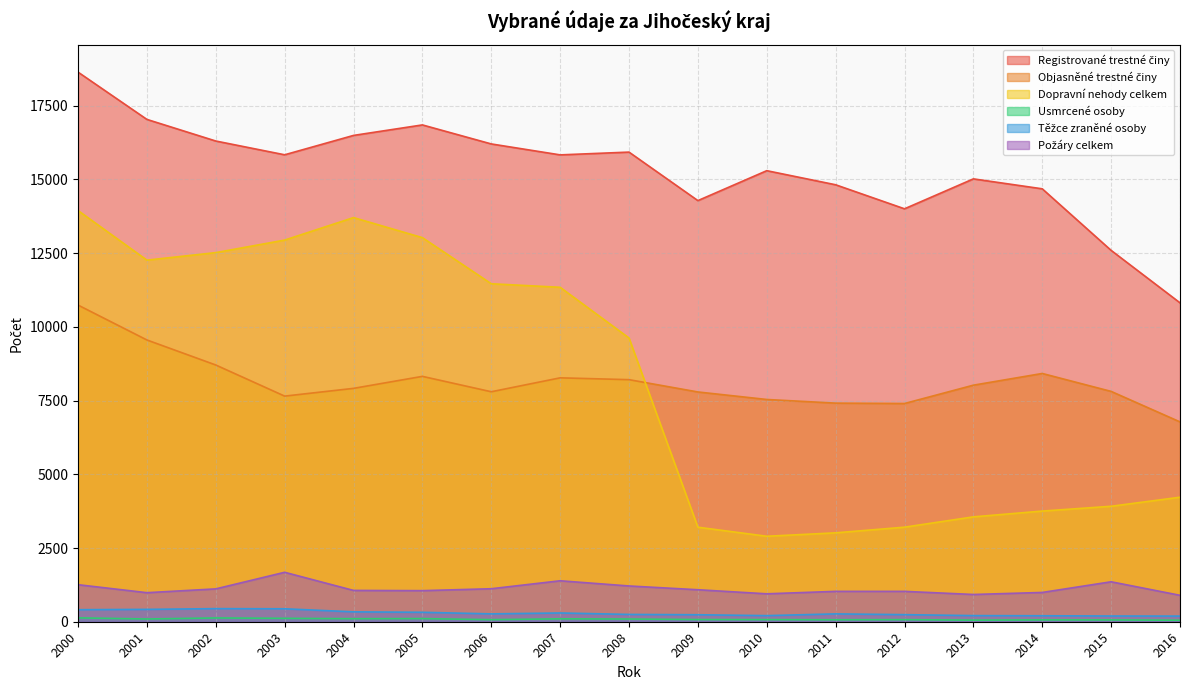

Does the chart have visible grid lines?

Yes